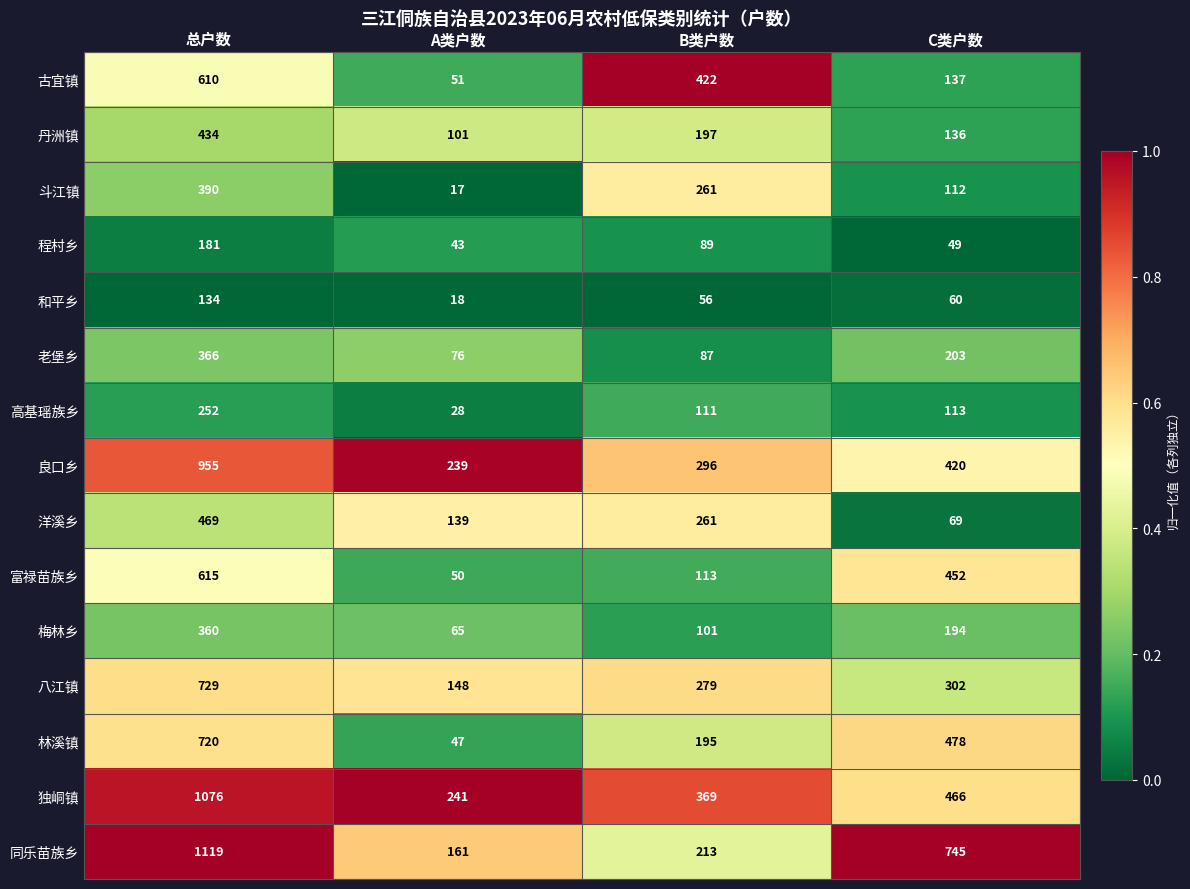

What is the sum of the 丹洲镇 values at C类户数 and A类户数?

237